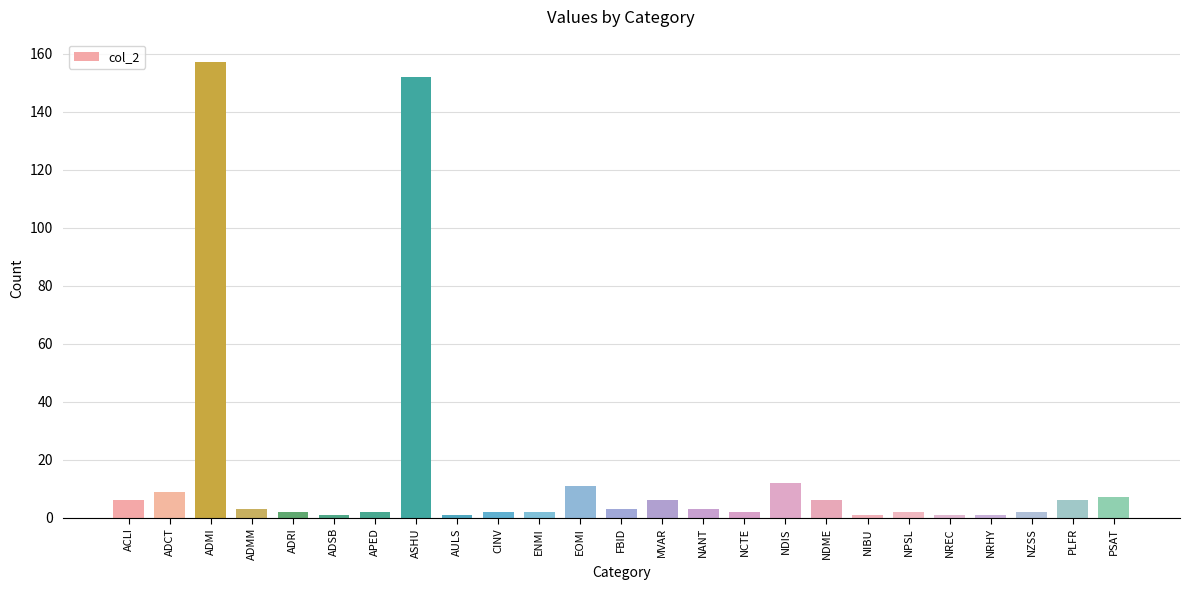

What is the label of the 3rd bar from the right?

NZSS